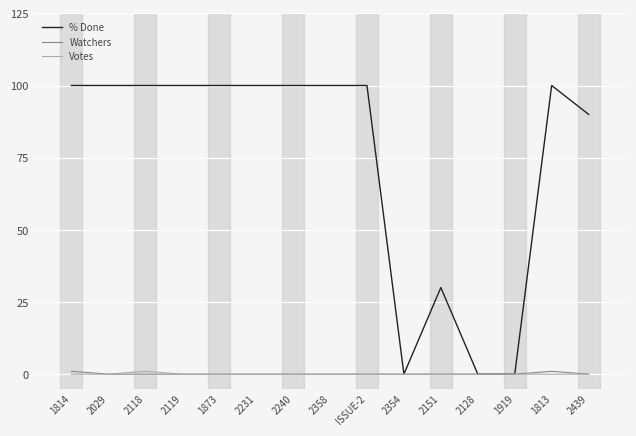

True or false: % Done has more than 0 interior local peaks.

True